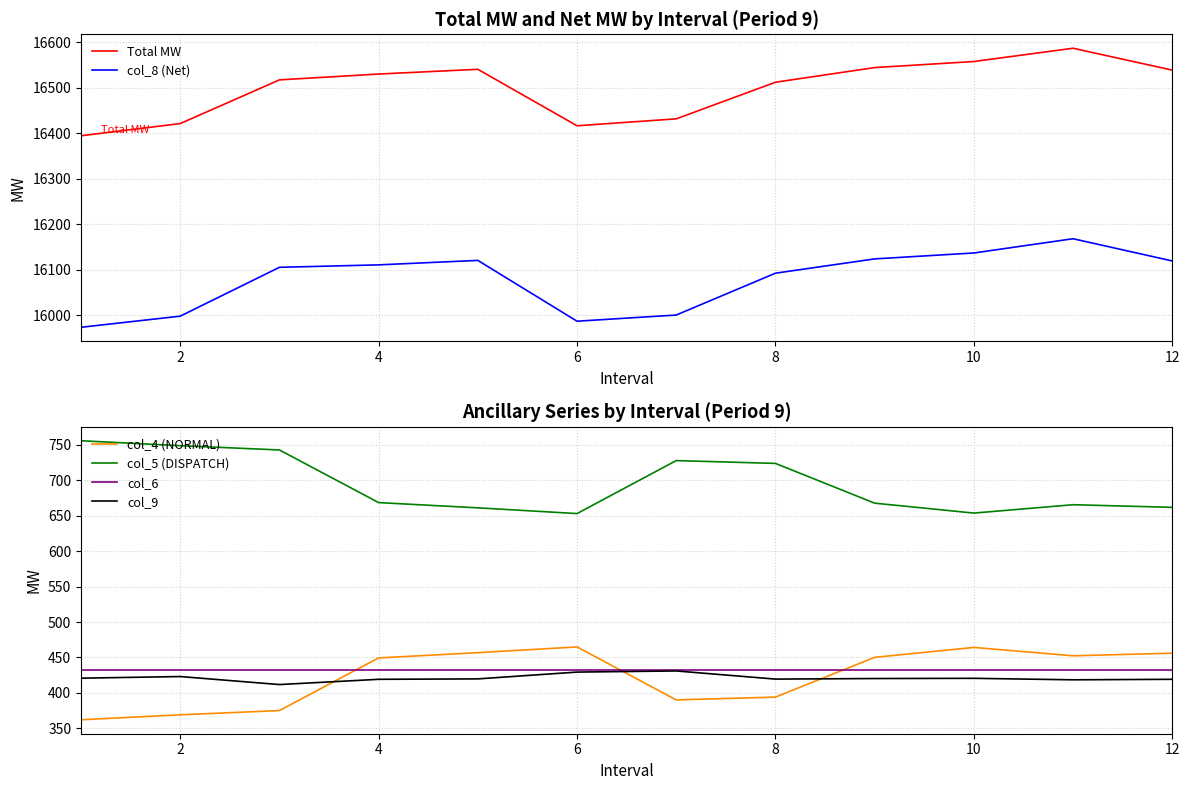

What is the lowest value of the col_5 (DISPATCH) series?

653.1